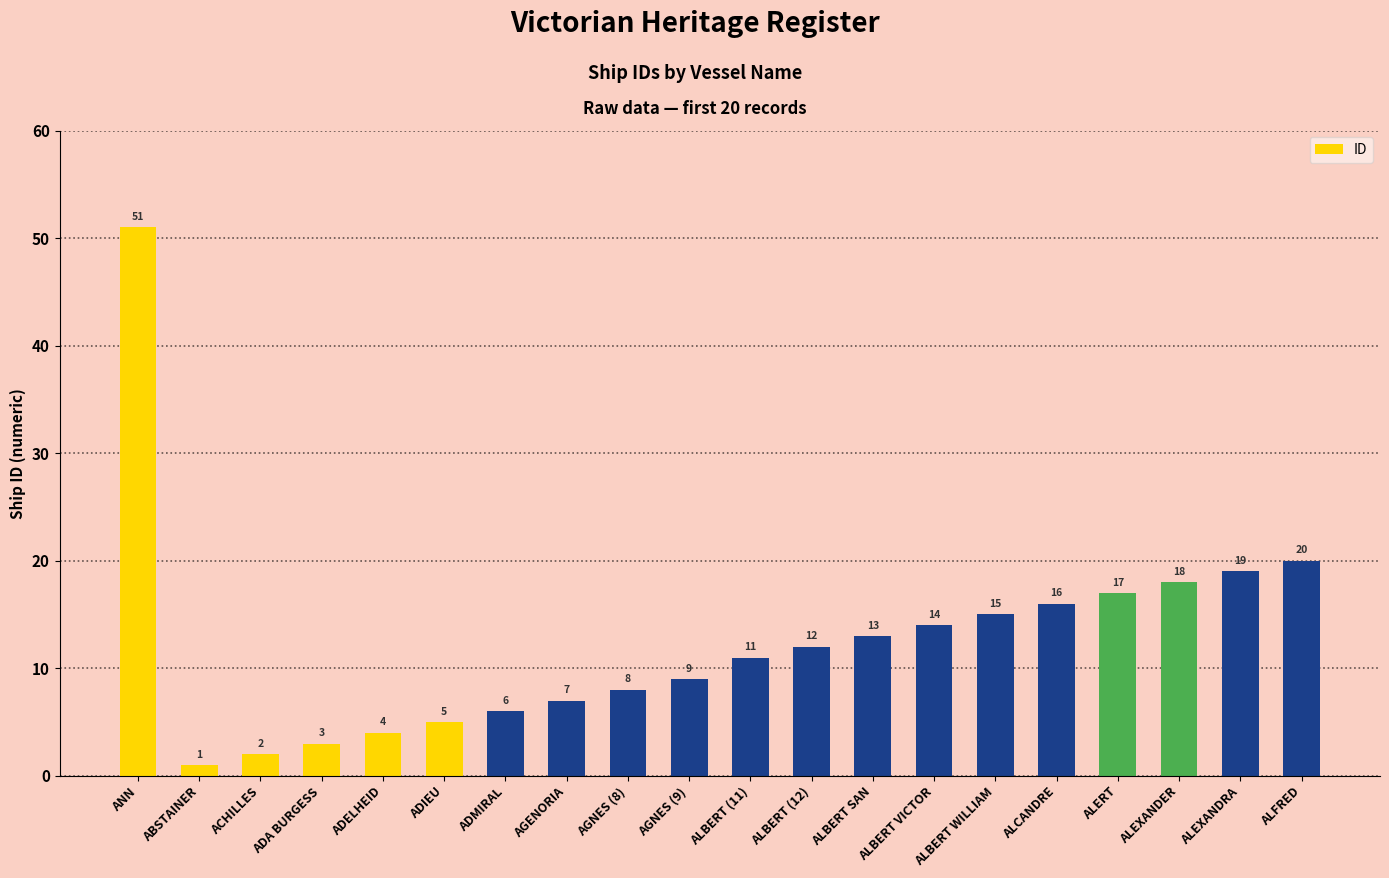

List the labels in order of value, largest first.

ANN, ALFRED, ALEXANDRA, ALEXANDER, ALERT, ALCANDRE, ALBERT WILLIAM, ALBERT VICTOR, ALBERT SAN, ALBERT (12), ALBERT (11), AGNES (9), AGNES (8), AGENORIA, ADMIRAL, ADIEU, ADELHEID, ADA BURGESS, ACHILLES, ABSTAINER